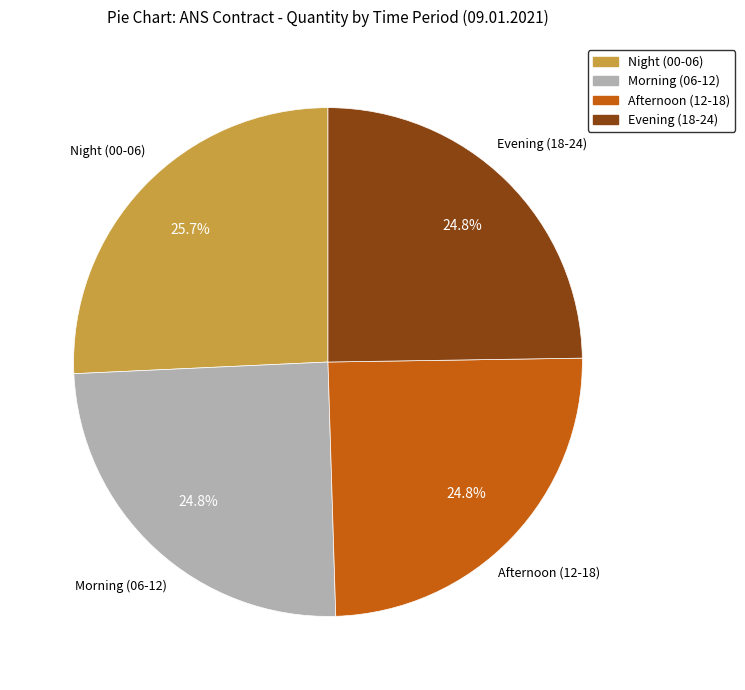

Does any single category account for the majority?

No